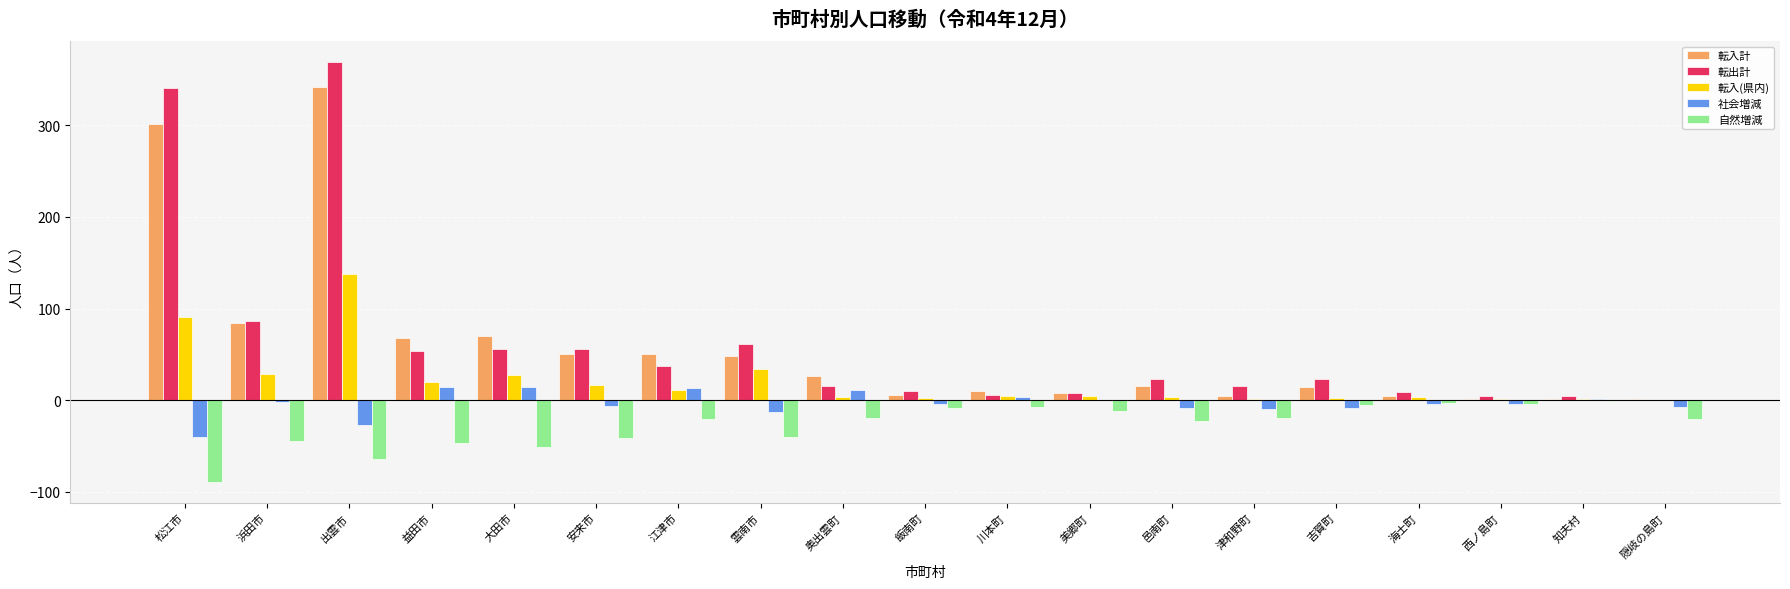

Is it true that 自然増減 equals -19 at 奥出雲町?

True